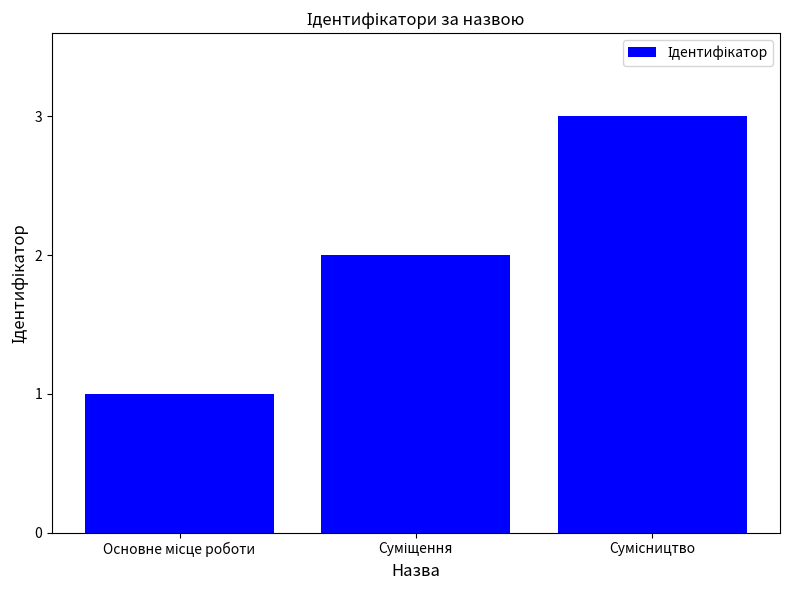

What is the sum of all values?

6